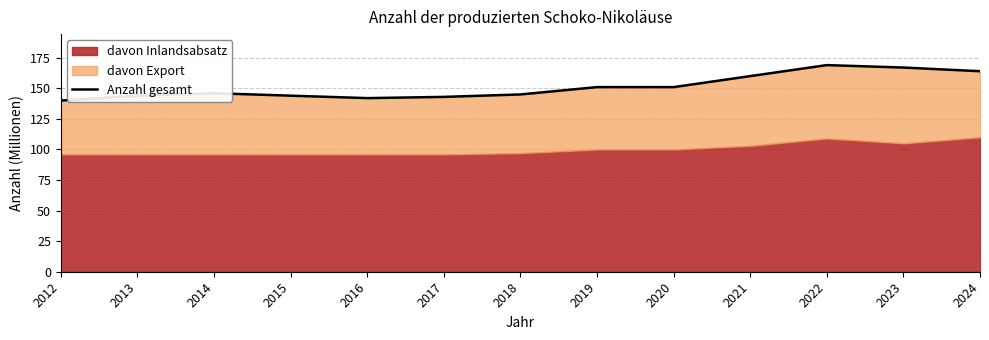

List the labels in order of value, largest first.

2022, 2023, 2024, 2021, 2019, 2020, 2014, 2018, 2013, 2015, 2017, 2016, 2012